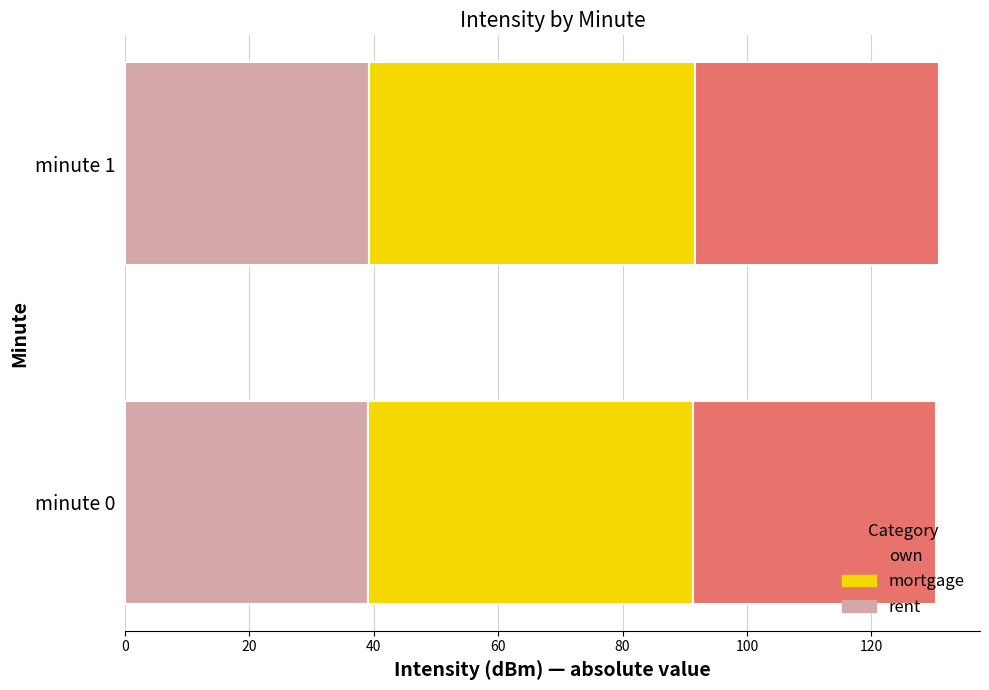

What is the total value across all series at minute 0?

130.4